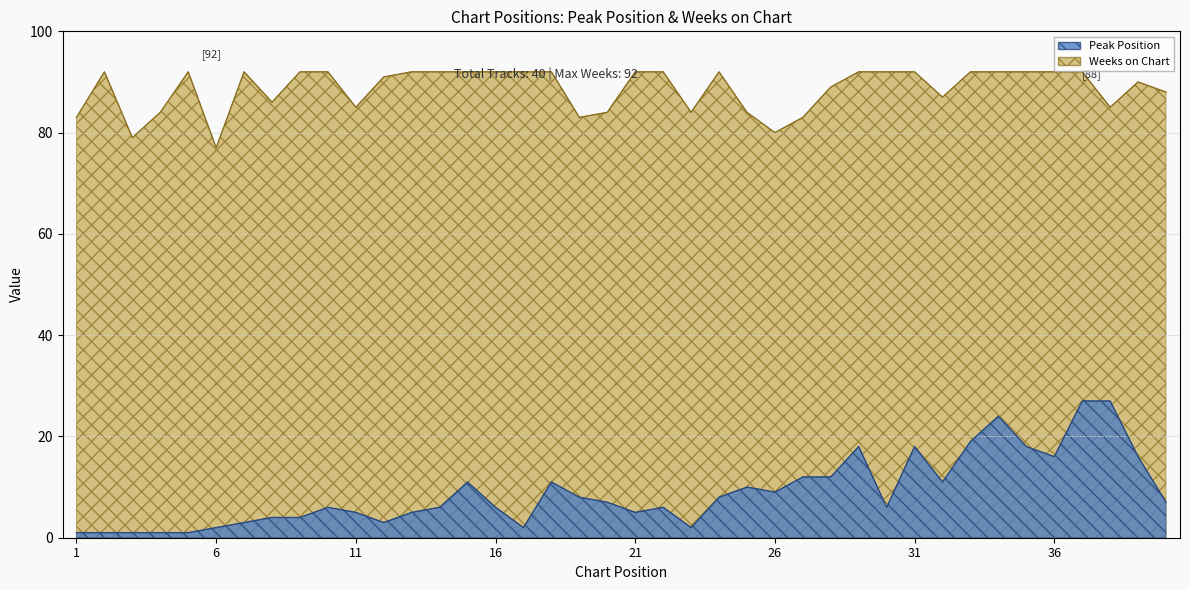

Reading right to left, extract all data points from this chart.

Peak Position: 7	16	27	27	16	18	24	19	11	18	6	18	12	12	9	10	8	2	6	5	7	8	11	2	6	11	6	5	3	5	6	4	4	3	2	1	1	1	1	1
Weeks on Chart: 88	90	85	92	92	92	92	92	87	92	92	92	89	83	80	84	92	84	92	92	84	83	92	92	92	92	92	92	91	85	92	92	86	92	77	92	84	79	92	83